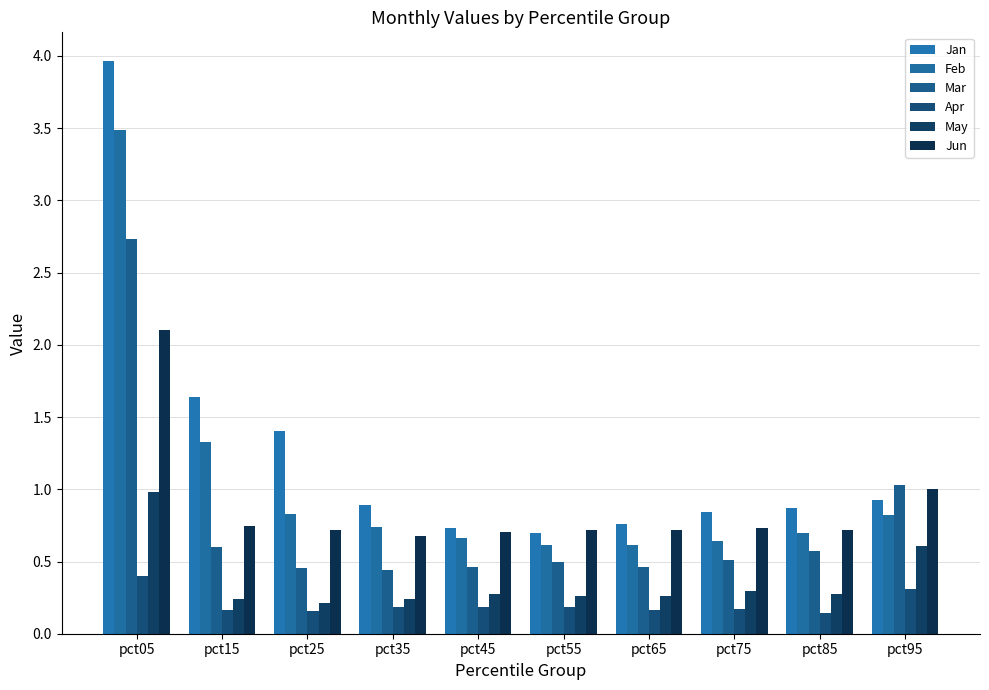

Between pct25 and pct35, which series saw the biggest shift?

Jan